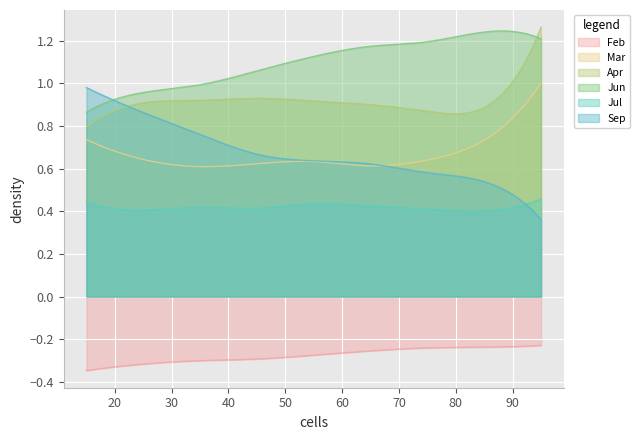

What is the maximum value for Jun?

1.2